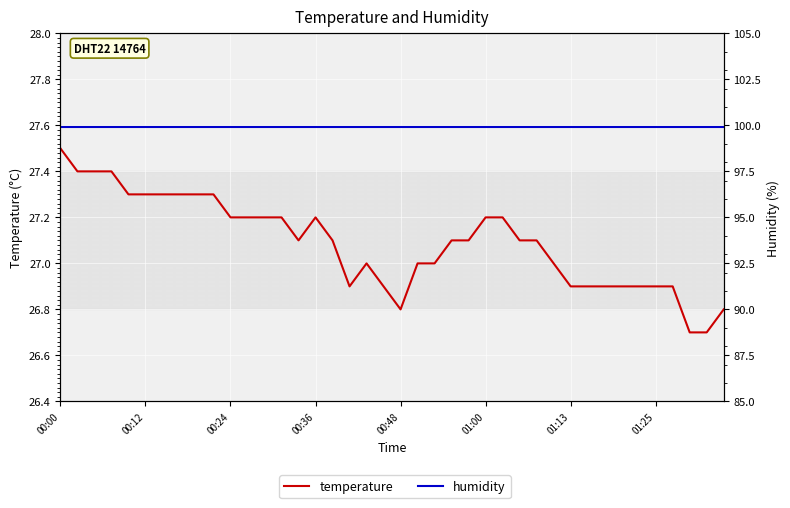

True or false: humidity and temperature cross at least once.

False